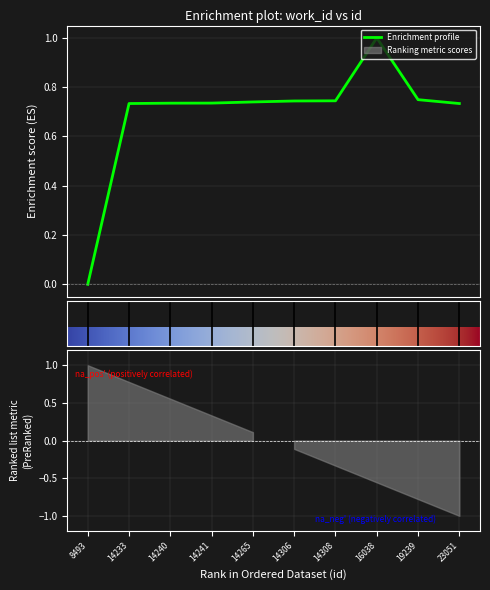

Which label corresponds to the largest value in the chart?

16038